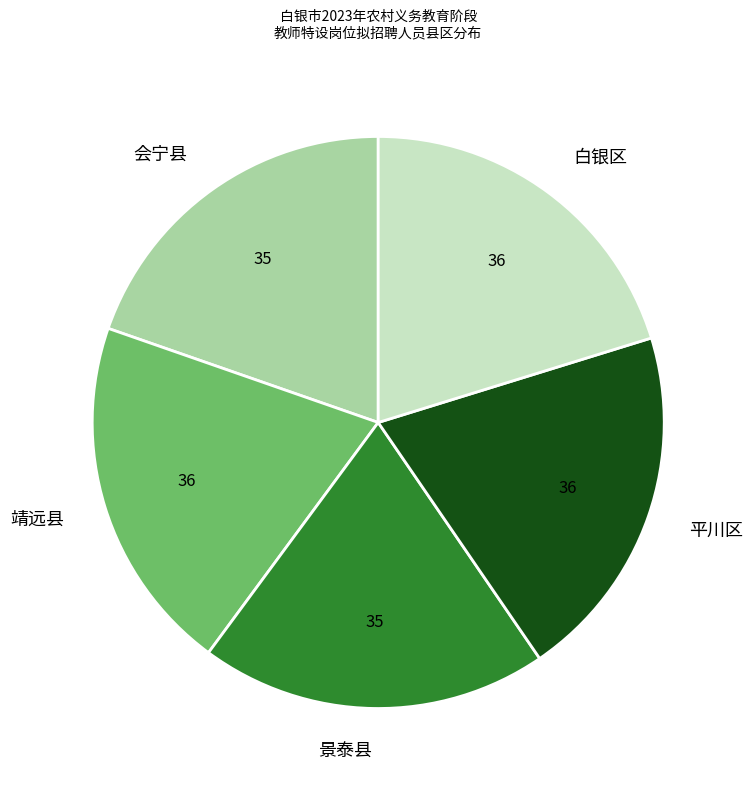

Approximately how many times larger is the value at 会宁县 compared to 靖远县?

1.0